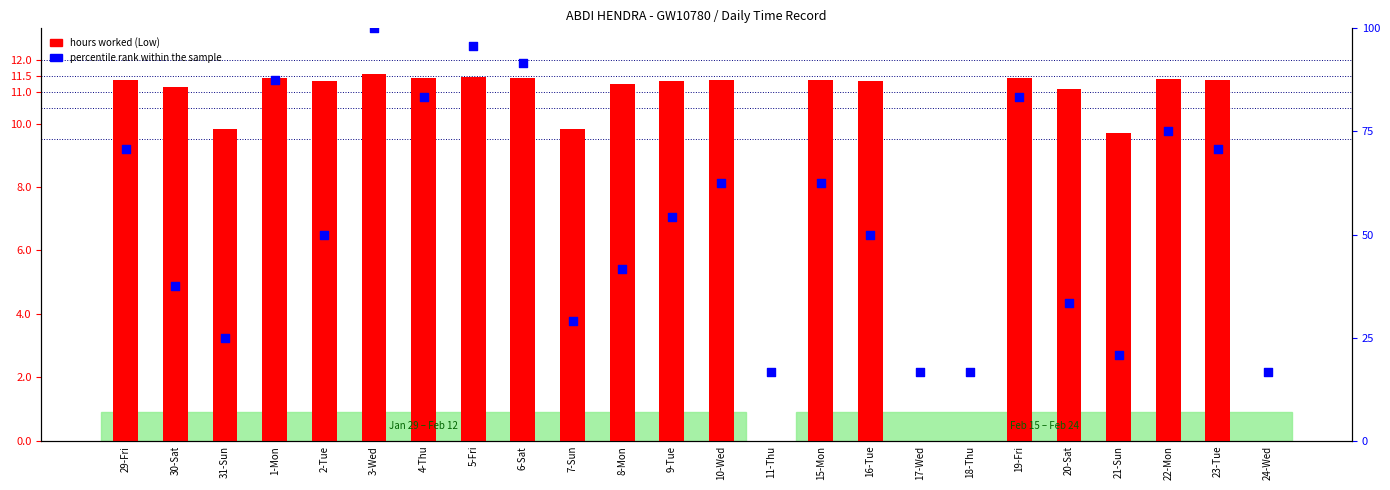

At which category is the sum across all series the highest?

3-Wed